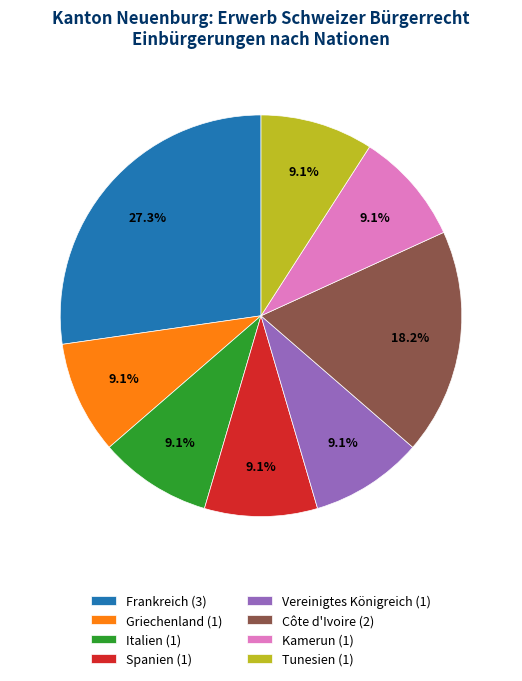

Does Vereinigtes Königreich represent more than half of the total?

No